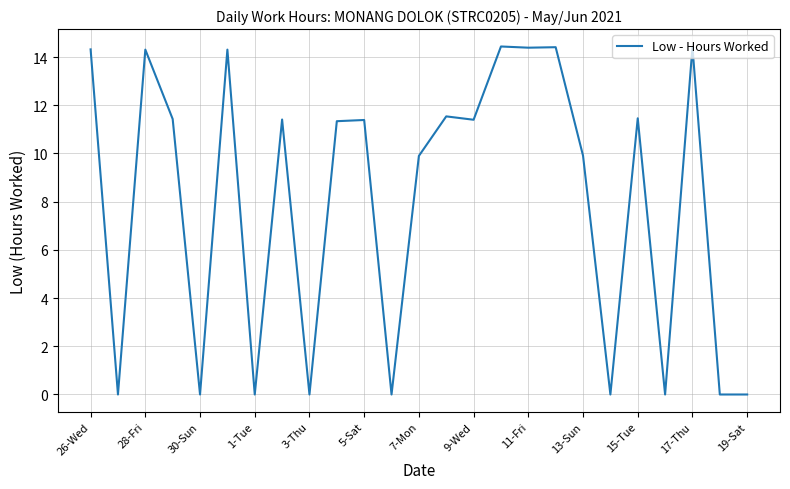

What is the maximum value shown in the chart?

14.4